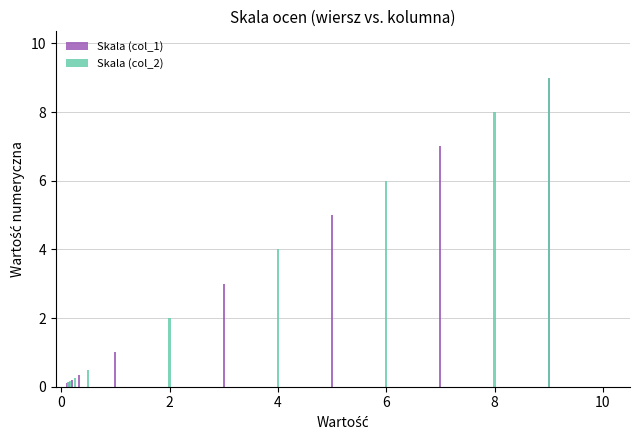

How many distinct data groups are displayed?

2